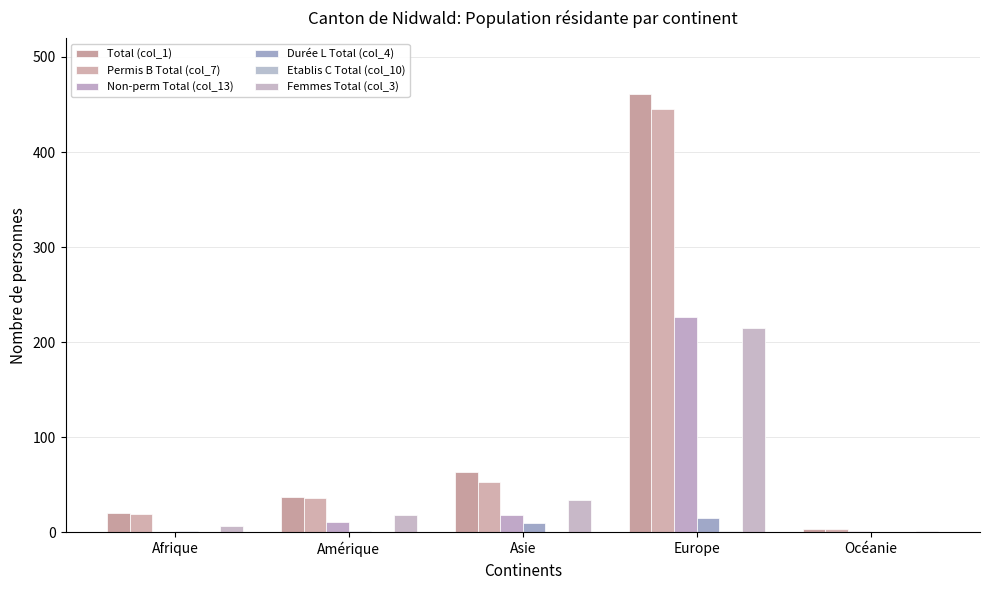

Between Amérique and Europe, which series saw the biggest shift?

Total (col_1)